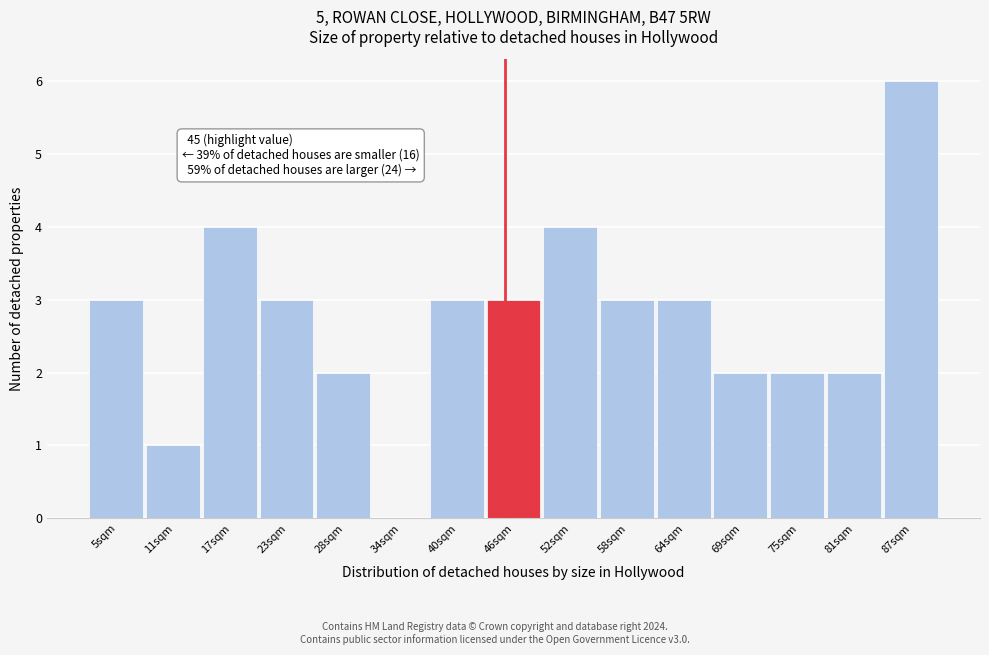

Over which range of the x-axis is the bar tallest?

84 to 90